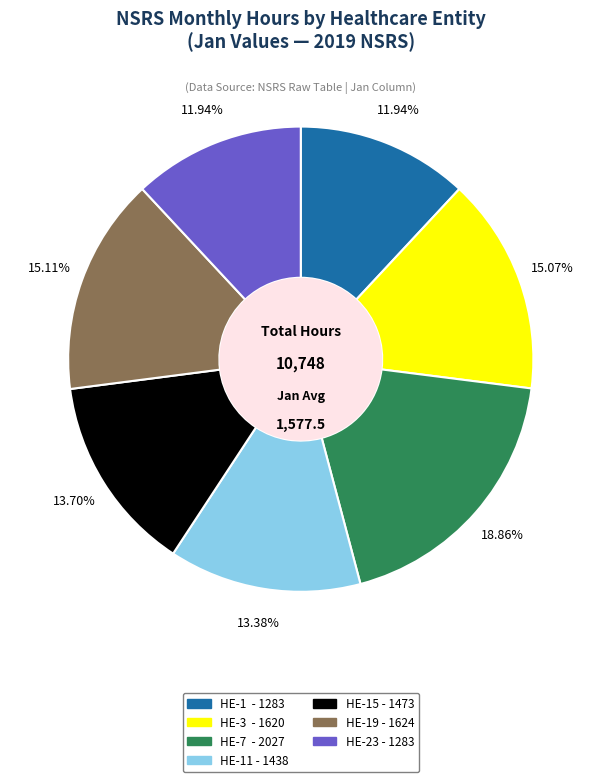

Is there a majority slice in this chart?

No